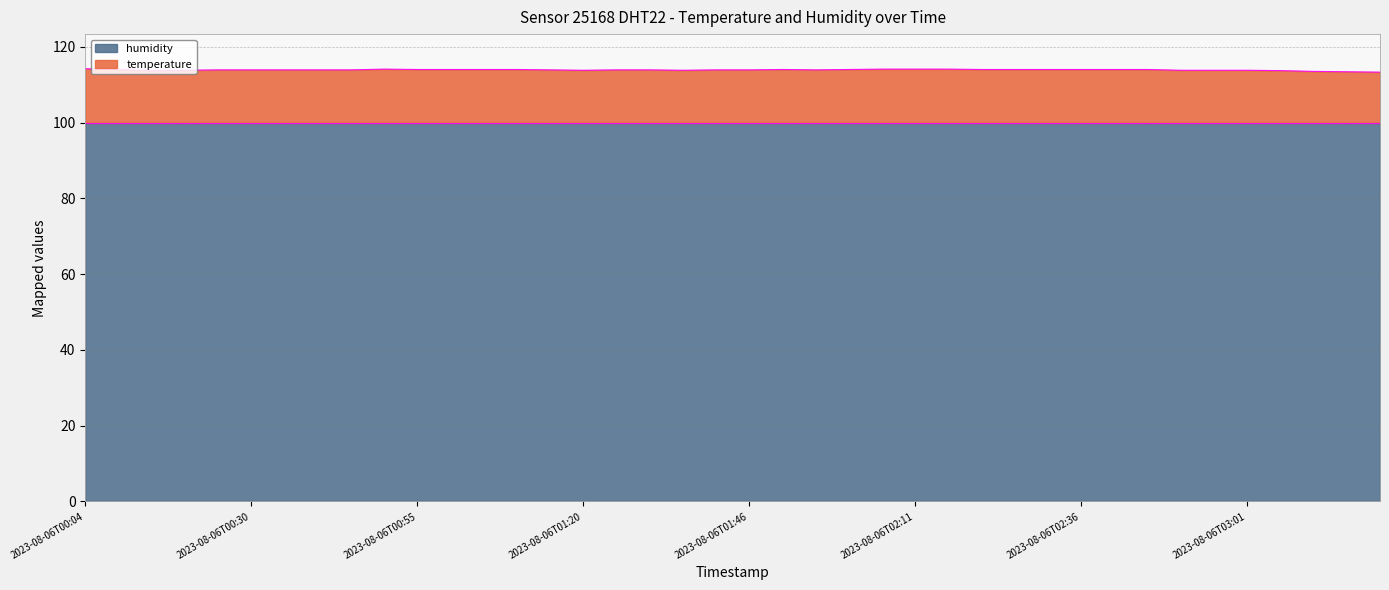

What is the total value across all series at 2023-08-06T02:11?

114.1